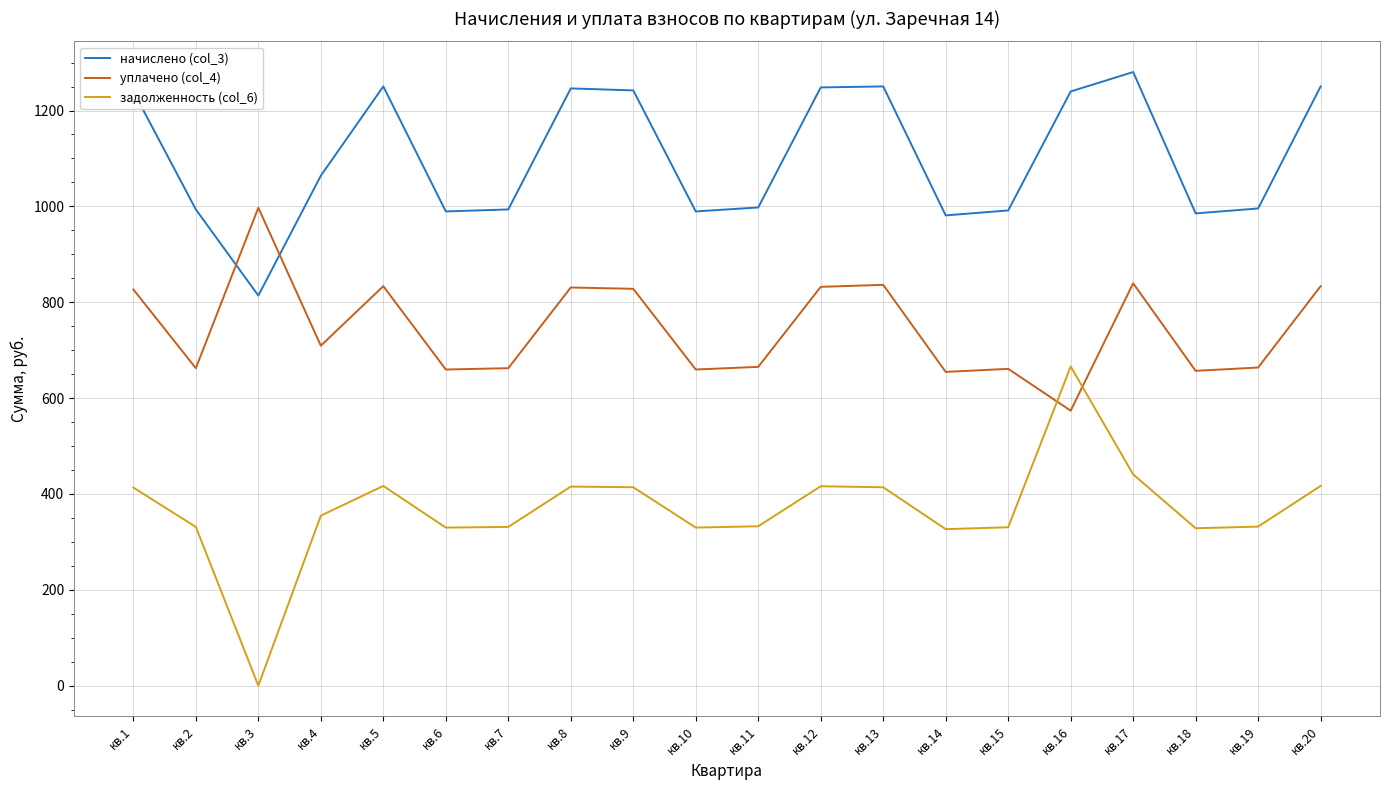

How many lines are shown in the chart?

3